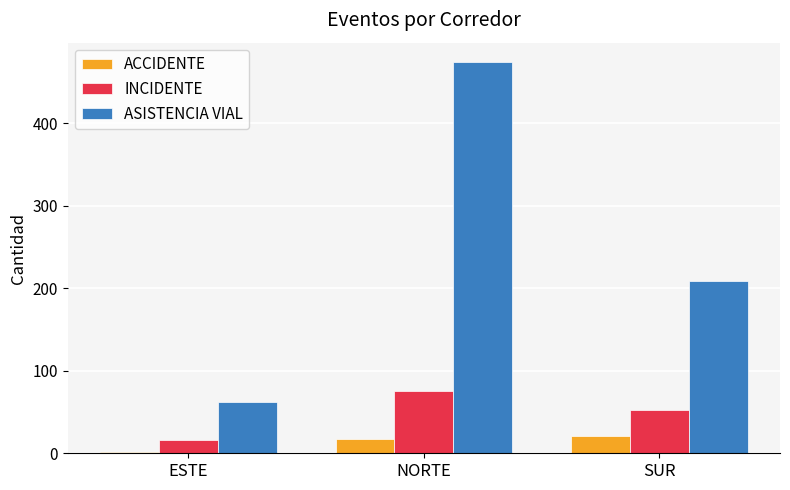

How many data points does each series have?

3